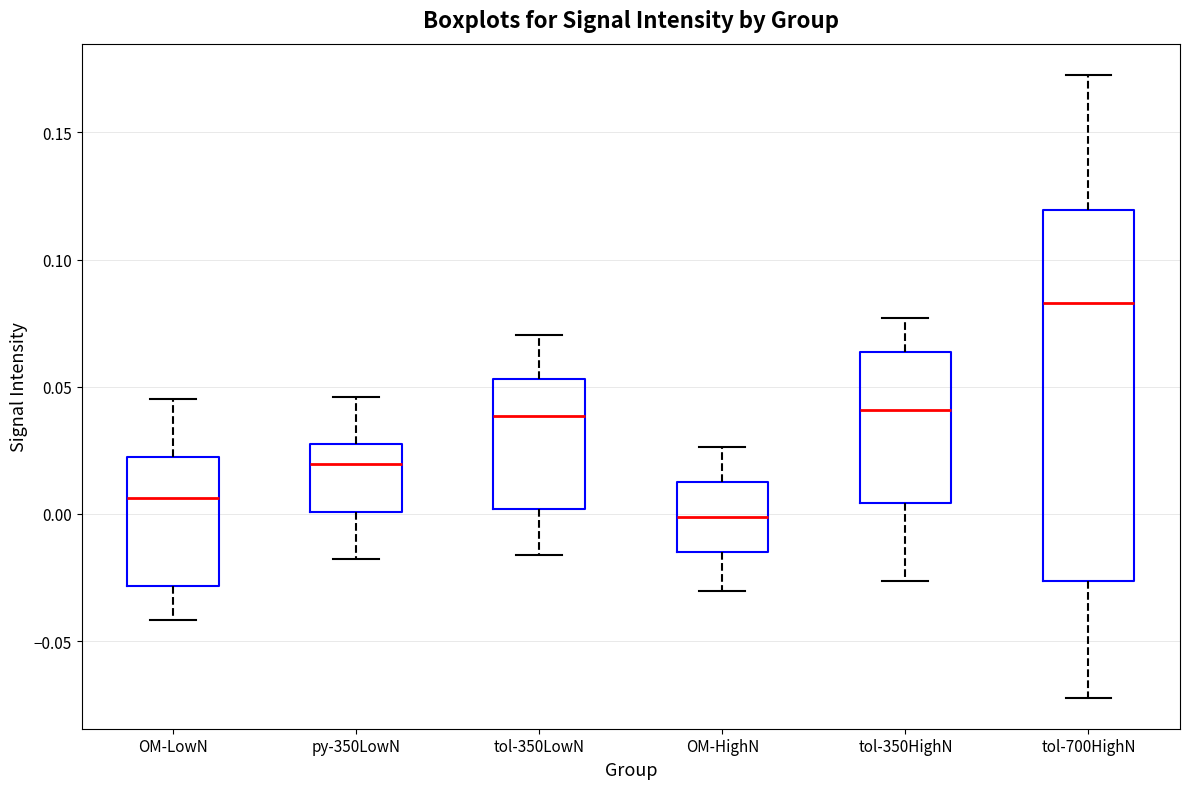

Reading left to right, transcribe this box plot: for each box, give where its median line is, the range the box spans, and where its two whiskers end, as read against the y-axis. The values are not printed on the chart, so give them approximately, as read against the axis.

OM-LowN: median 0.005, box -0.030 to 0.020, whiskers -0.040 to 0.045
py-350LowN: median 0.020, box 0.000 to 0.025, whiskers -0.020 to 0.045
tol-350LowN: median 0.040, box 0.000 to 0.055, whiskers -0.015 to 0.070
OM-HighN: median 0.000, box -0.015 to 0.015, whiskers -0.030 to 0.025
tol-350HighN: median 0.040, box 0.005 to 0.065, whiskers -0.025 to 0.075
tol-700HighN: median 0.085, box -0.025 to 0.120, whiskers -0.070 to 0.175